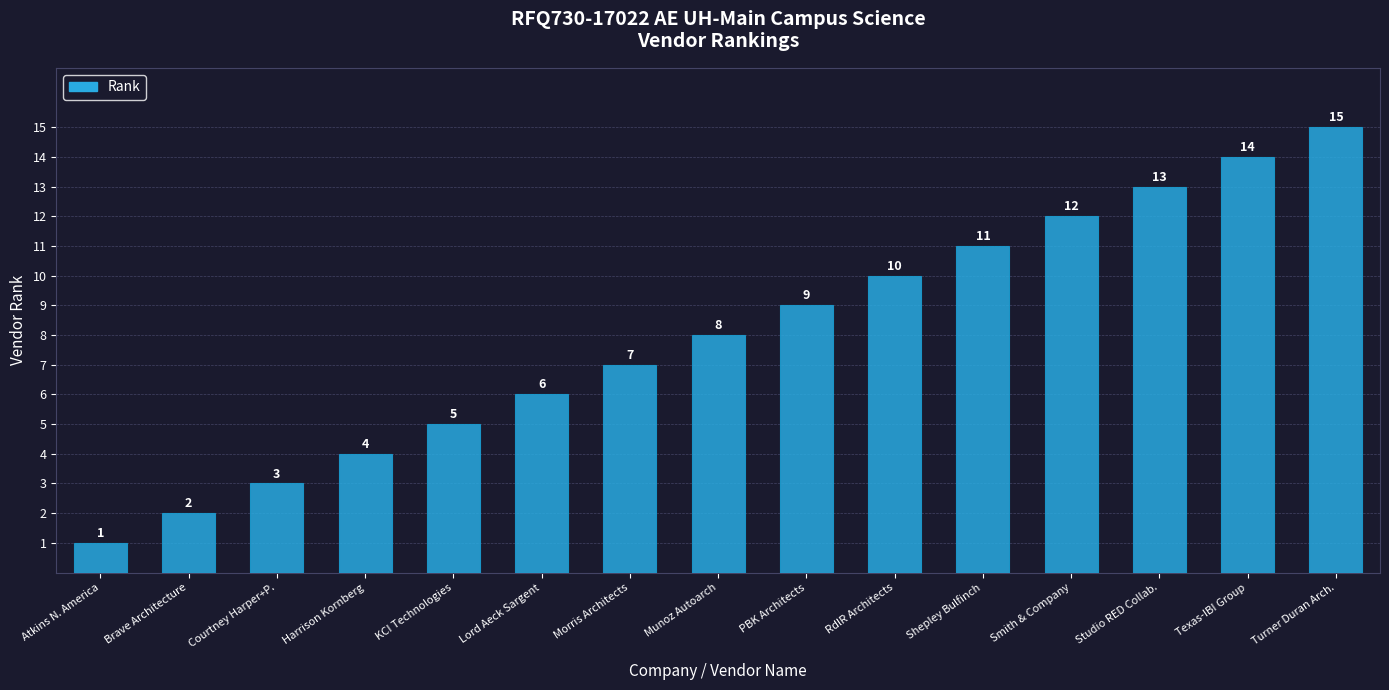

Between Courtney Harper+P. and Smith & Company, which is larger?

Smith & Company